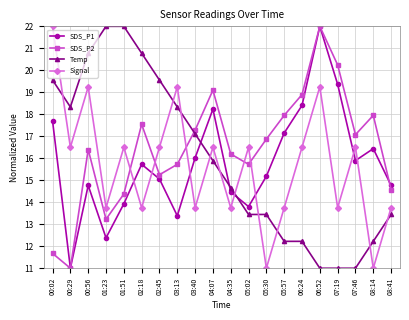

What is the greatest value displayed?

22.0